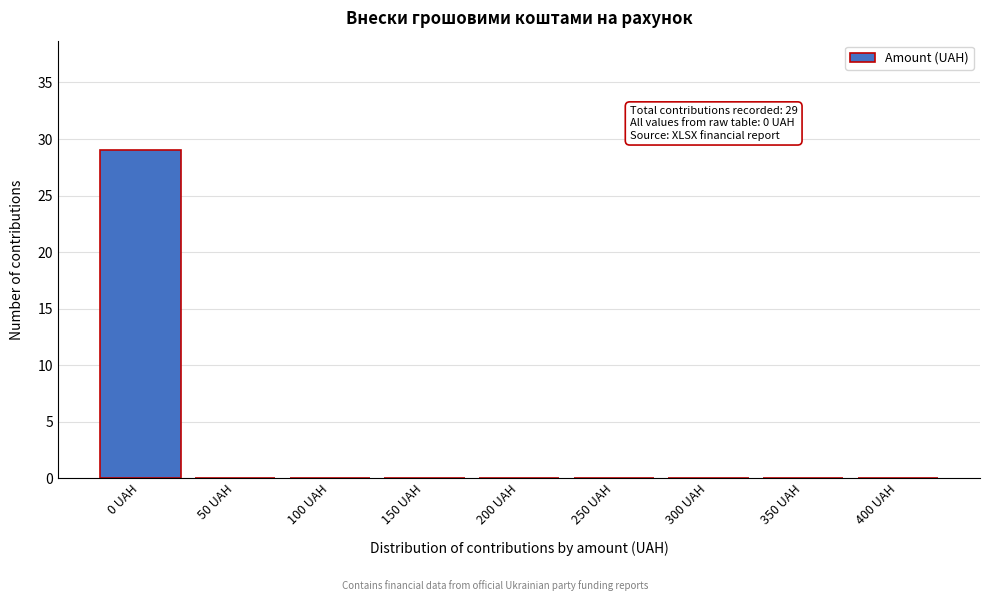

Reading left to right, list all the values displayed in this chart.

0 UAH=29	50 UAH=0	100 UAH=0	150 UAH=0	200 UAH=0	250 UAH=0	300 UAH=0	350 UAH=0	400 UAH=0